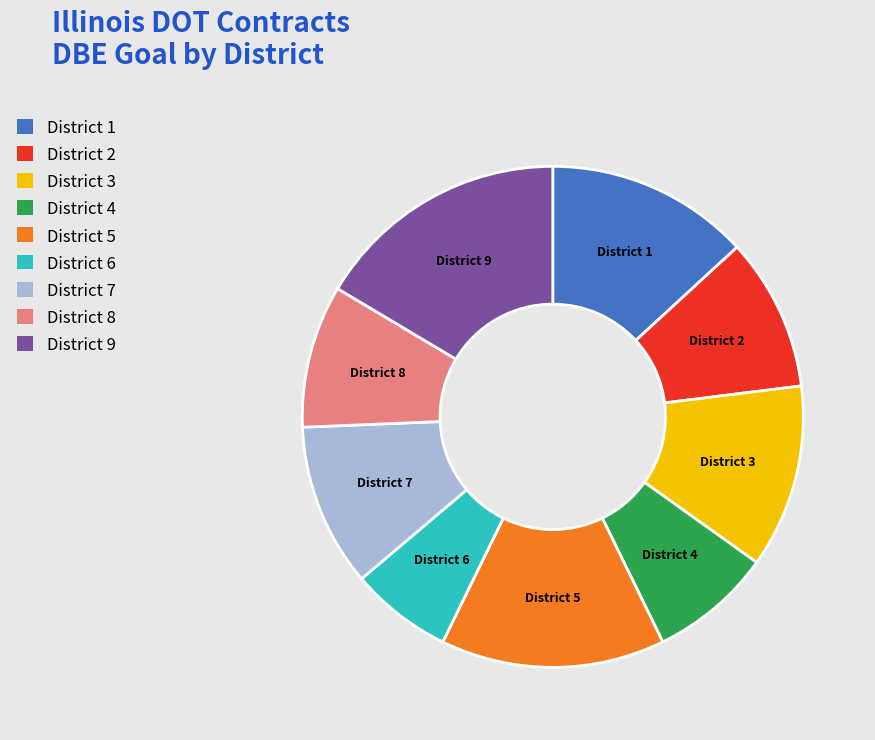

Rank the categories by value from highest to lowest.

District 9, District 5, District 1, District 3, District 7, District 2, District 8, District 4, District 6